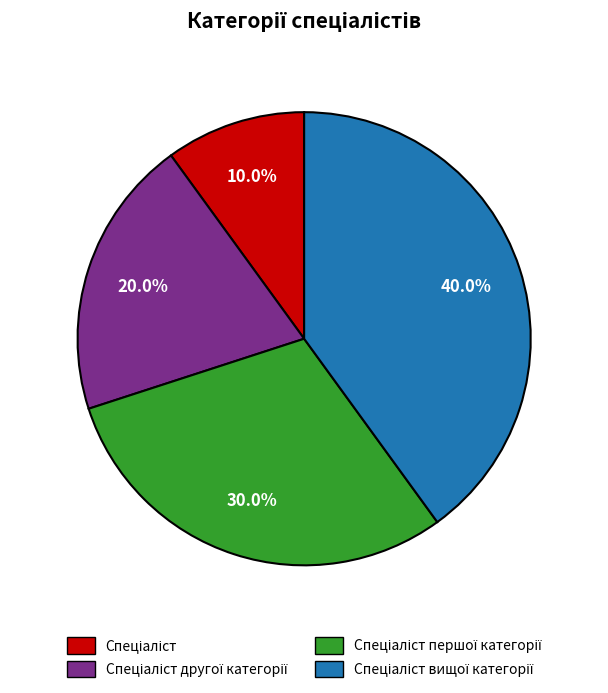

Does any single category account for the majority?

No